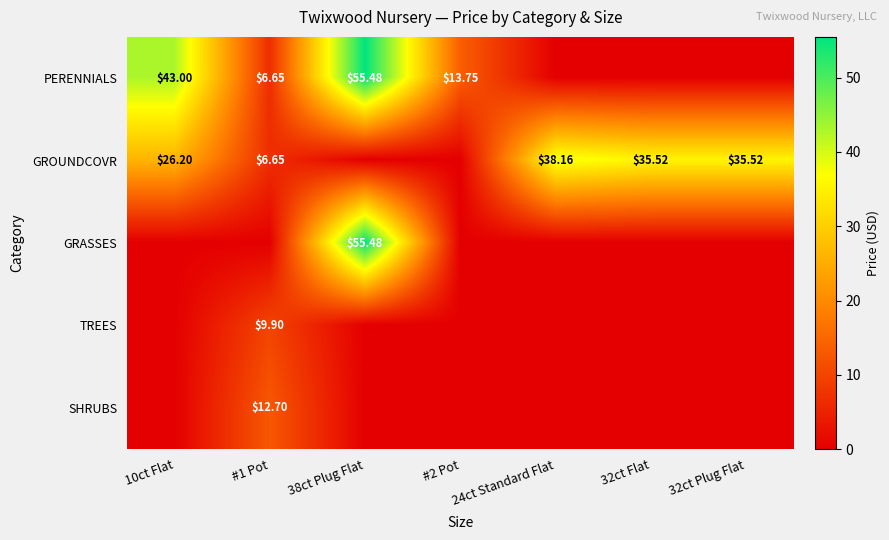

Which series has the largest total across all categories?

GROUNDCOVR